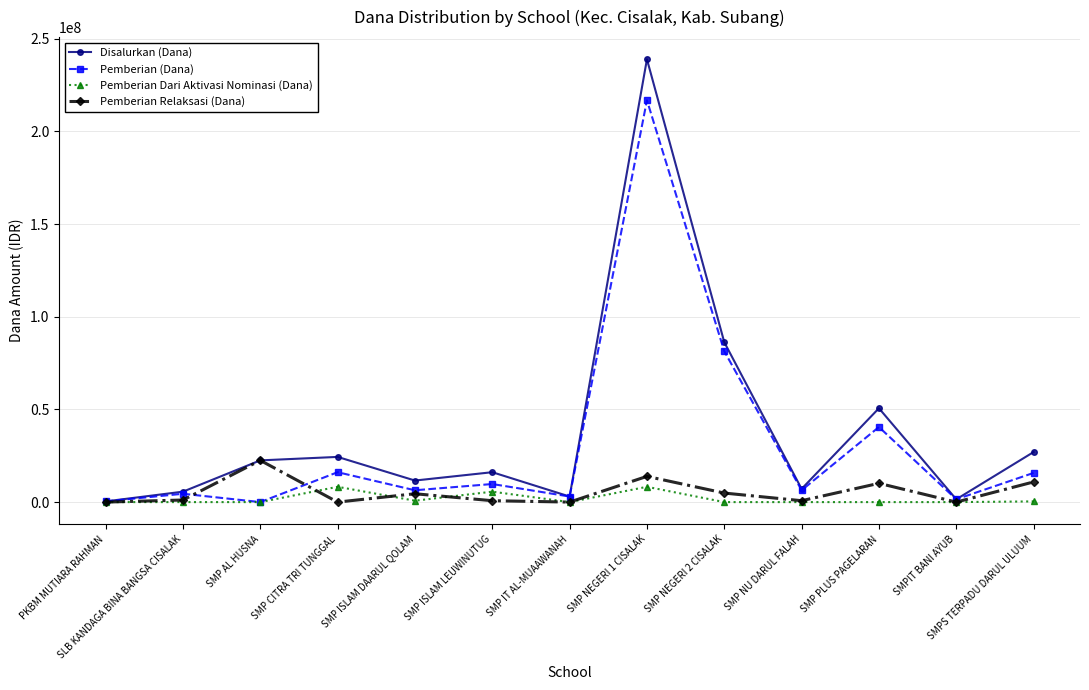

At which category does the chart reach its peak across all series?

SMP NEGERI 1 CISALAK